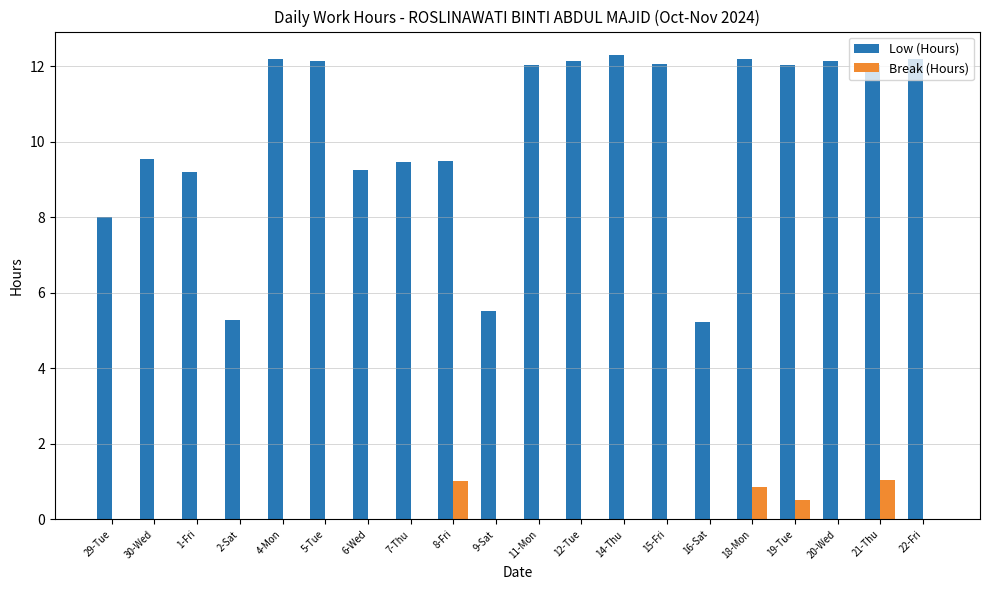

What value does the Low (Hours) series have at 16-Sat?

5.2